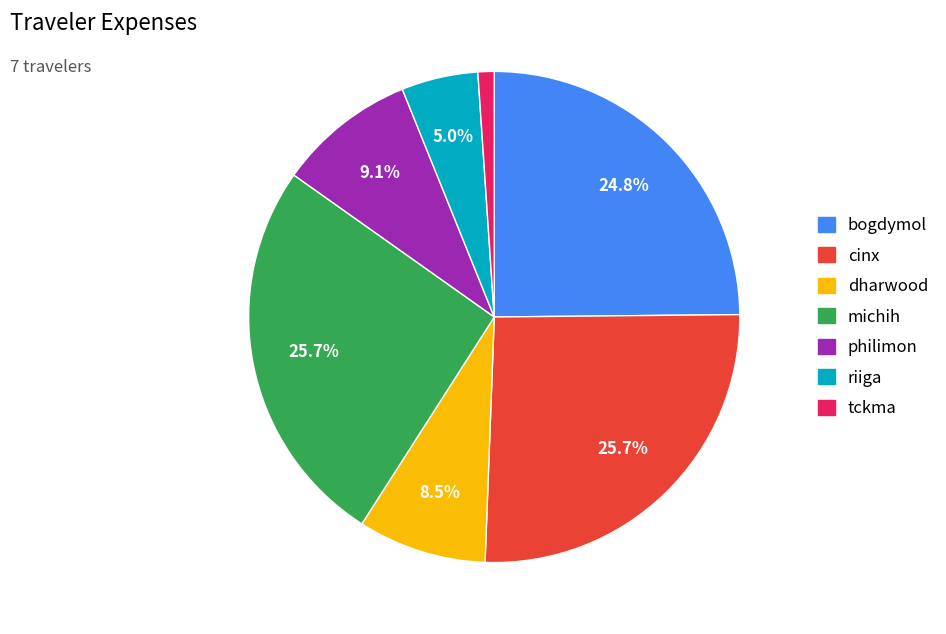

Does michih represent more than half of the total?

No